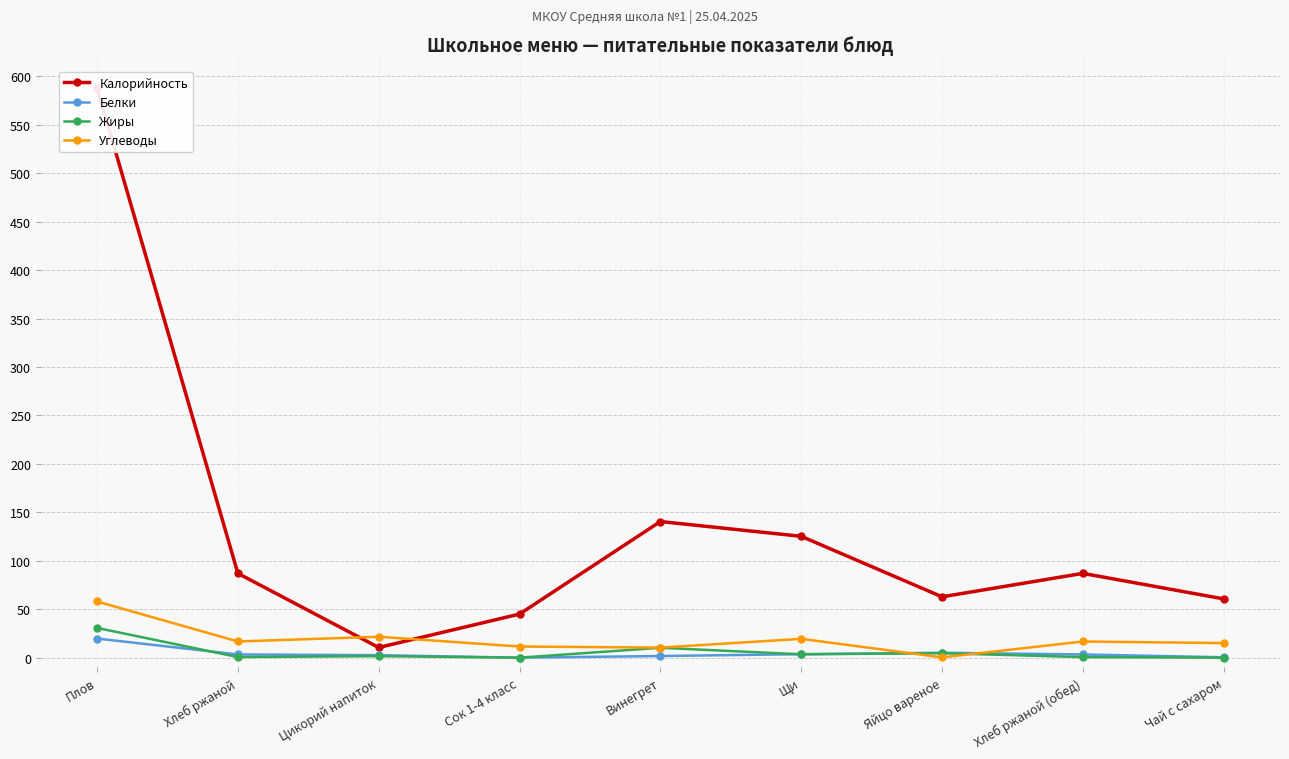

True or false: Жиры has a value of 2.3 at Щи.

False